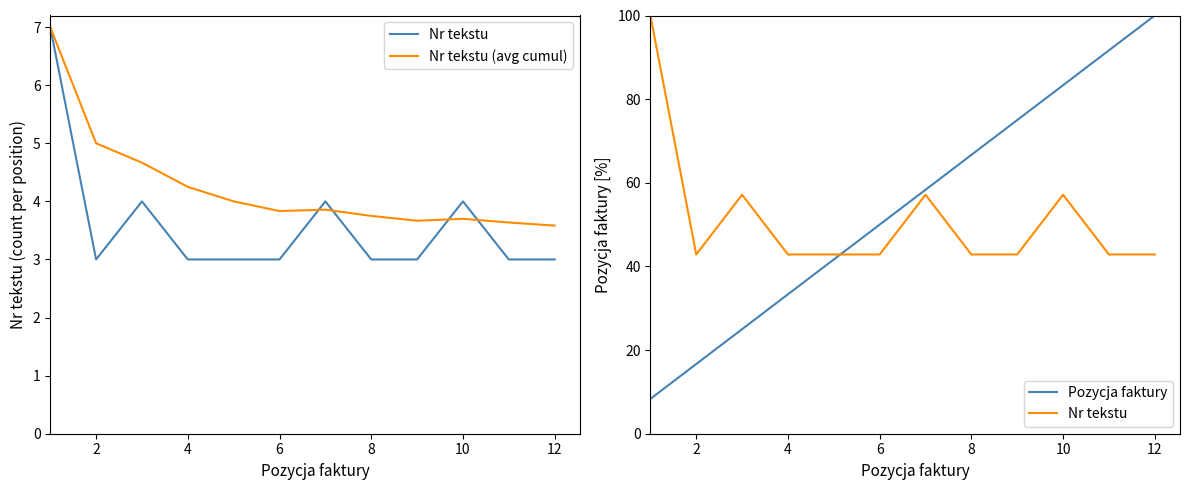

How many interior local peaks does the Nr tekstu (avg cumul) series have?

2